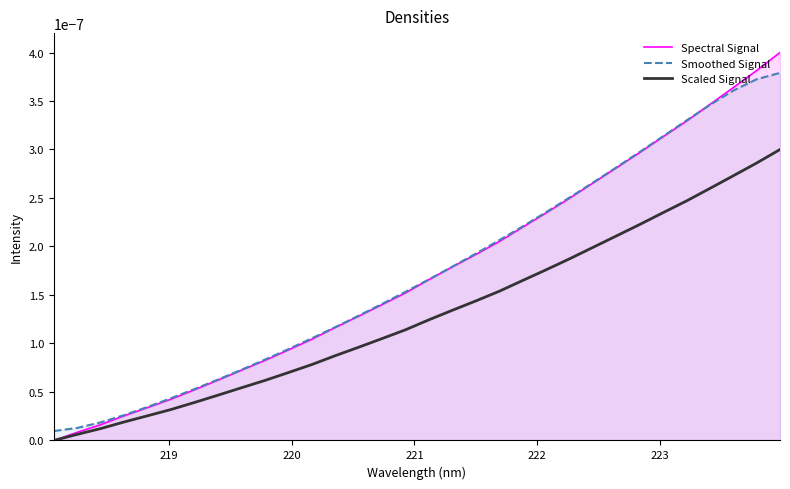

At how many categories does at least one series exceed 0?

32